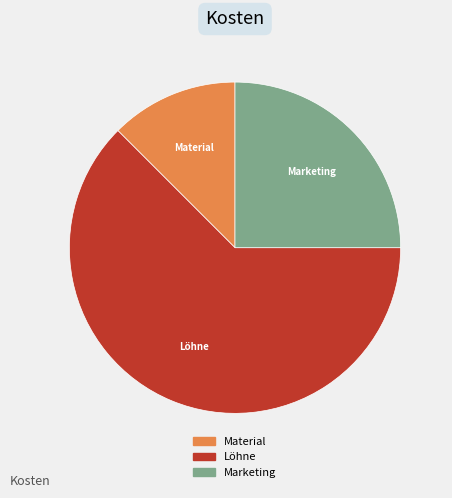

What is the largest slice in the pie chart?

Löhne